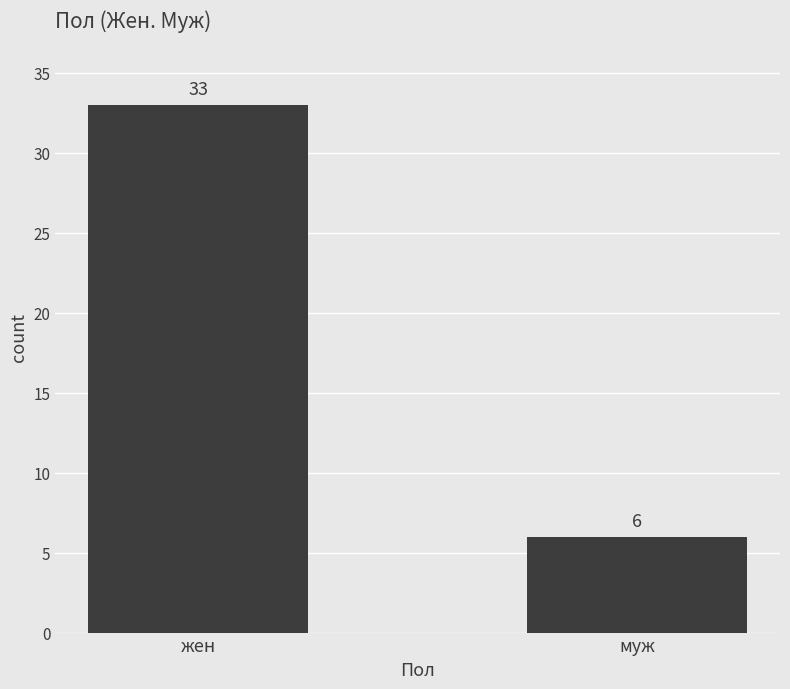

Reading right to left, transcribe all the data shown in this chart.

муж=6	жен=33